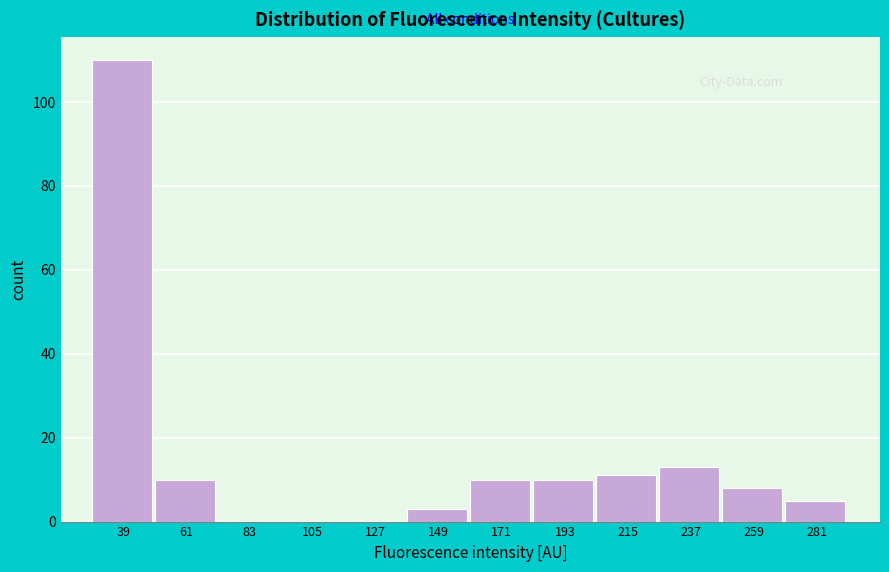

Over which range of the x-axis is the bar tallest?

30 to 50